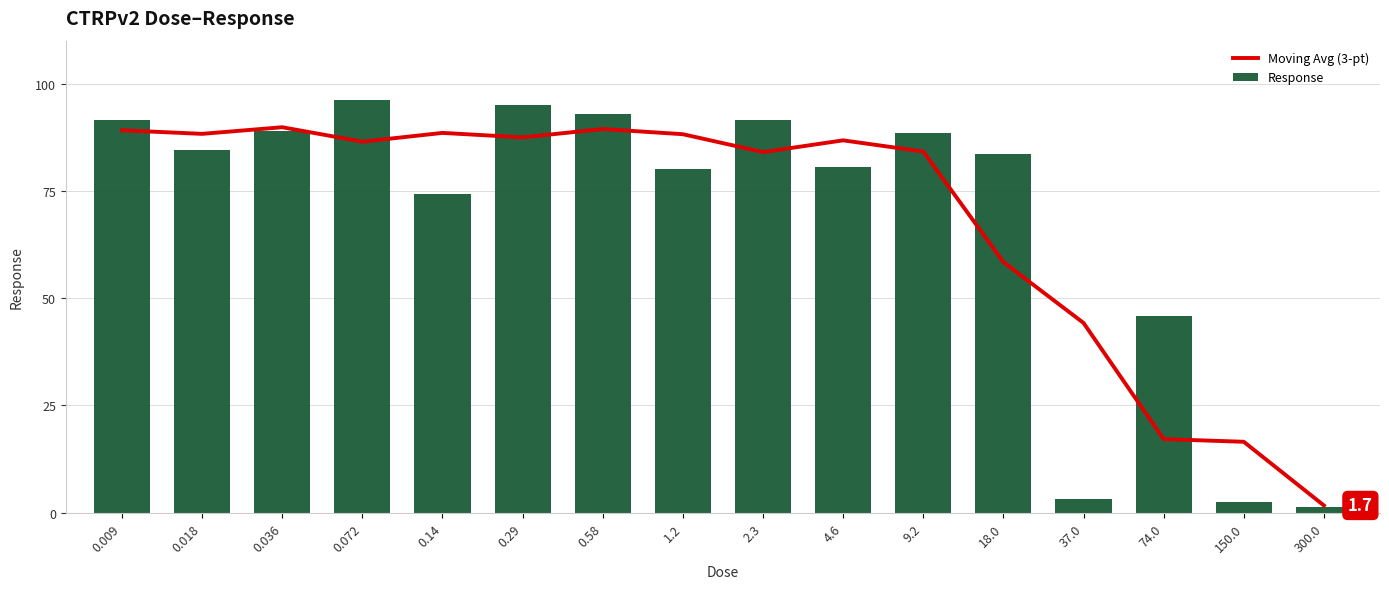

Which series has the largest range (max minus min)?

Response